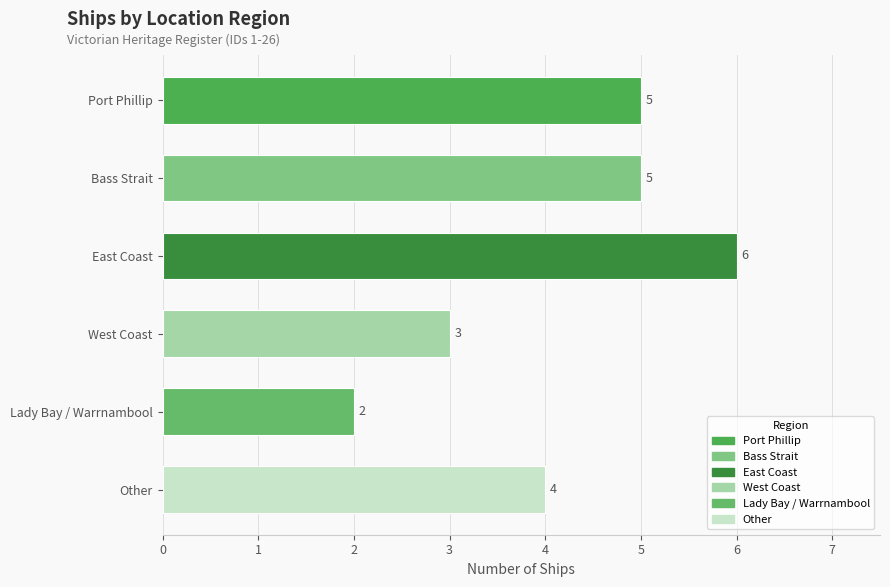

What is the difference between the values at Other and Bass Strait?

1